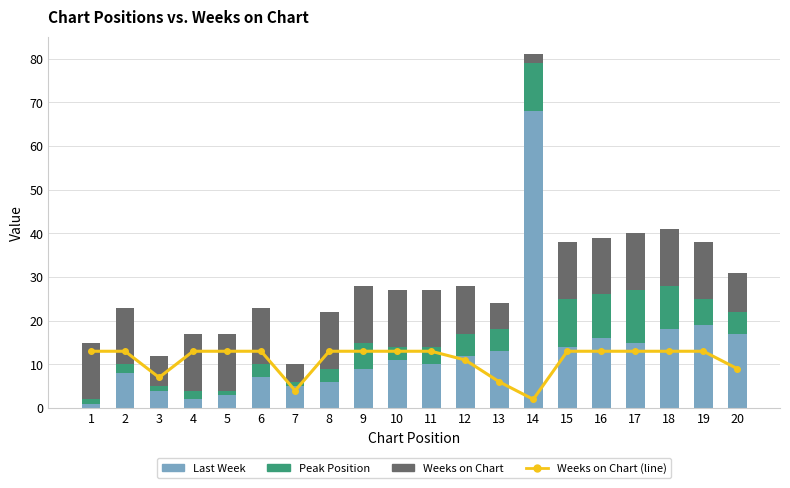

What are all the series names shown in the legend?

Weeks on Chart (line), Last Week, Peak Position, Weeks on Chart